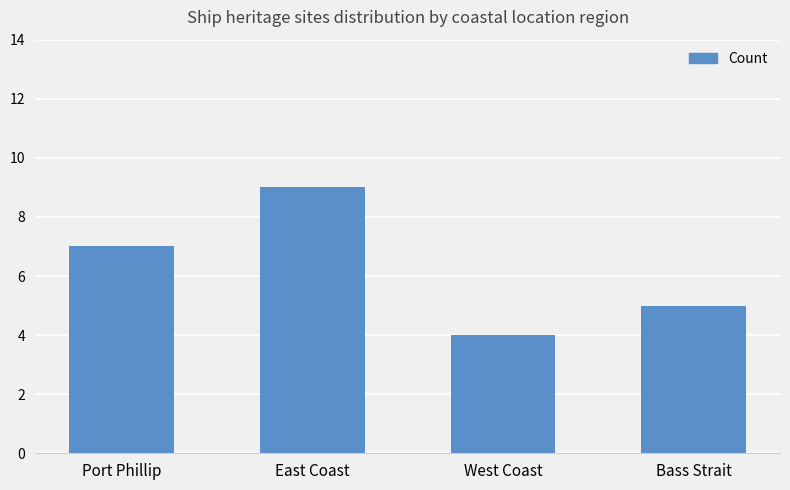

What is the change in value from East Coast to West Coast?

-5